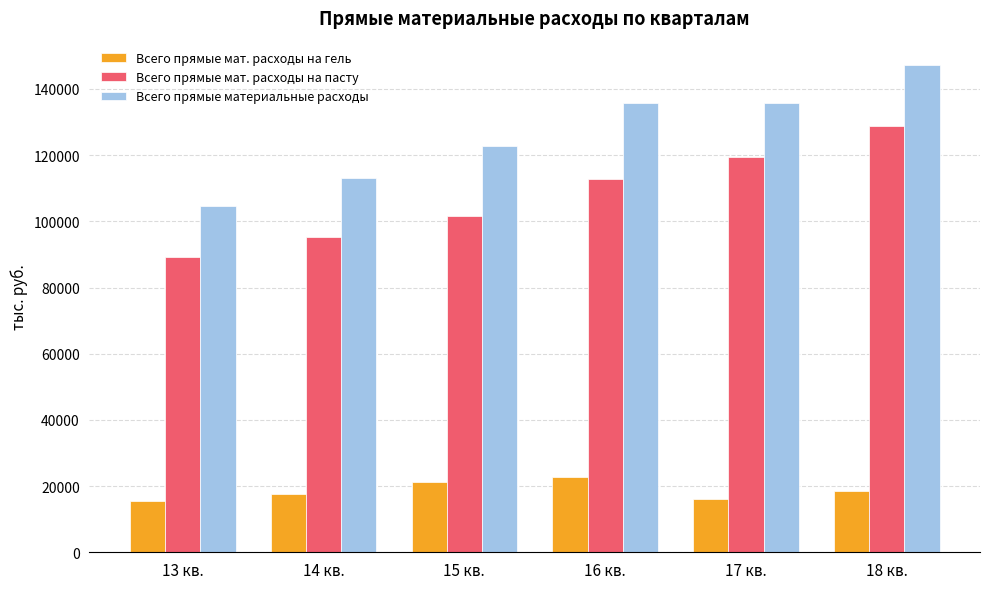

Which series has the largest total across all categories?

Всего прямые материальные расходы